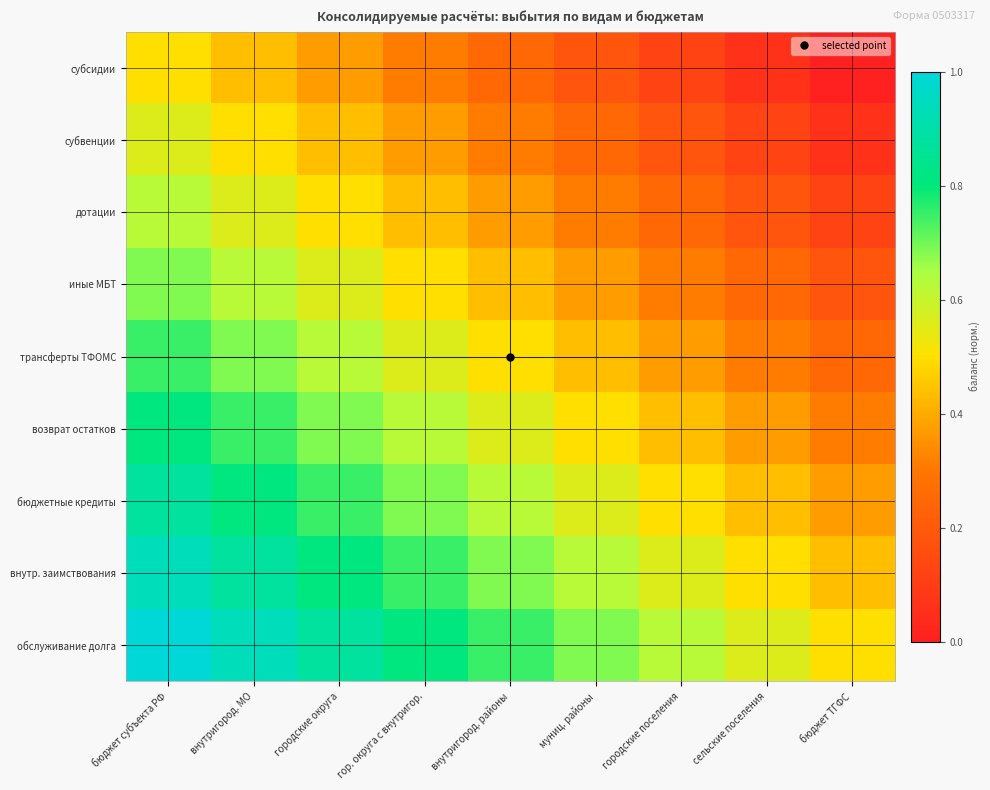

What is the total value across all series at бюджет ТГФС?

2.2